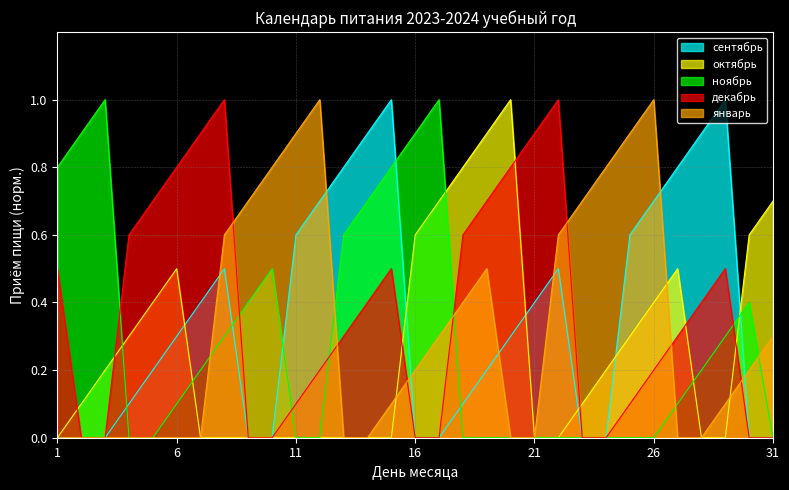

Does the chart display data point markers on the line(s)?

No